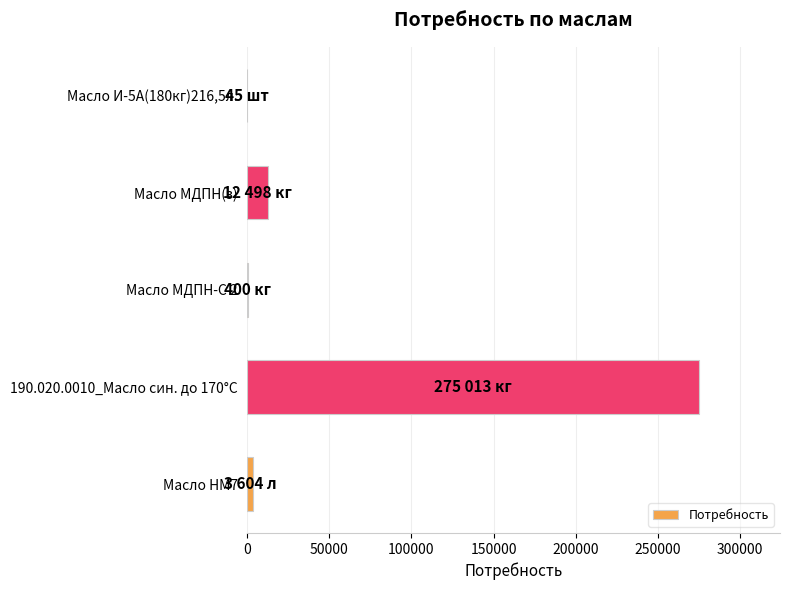

Which label corresponds to the largest value in the chart?

190.020.0010_Масло син. до 170°С